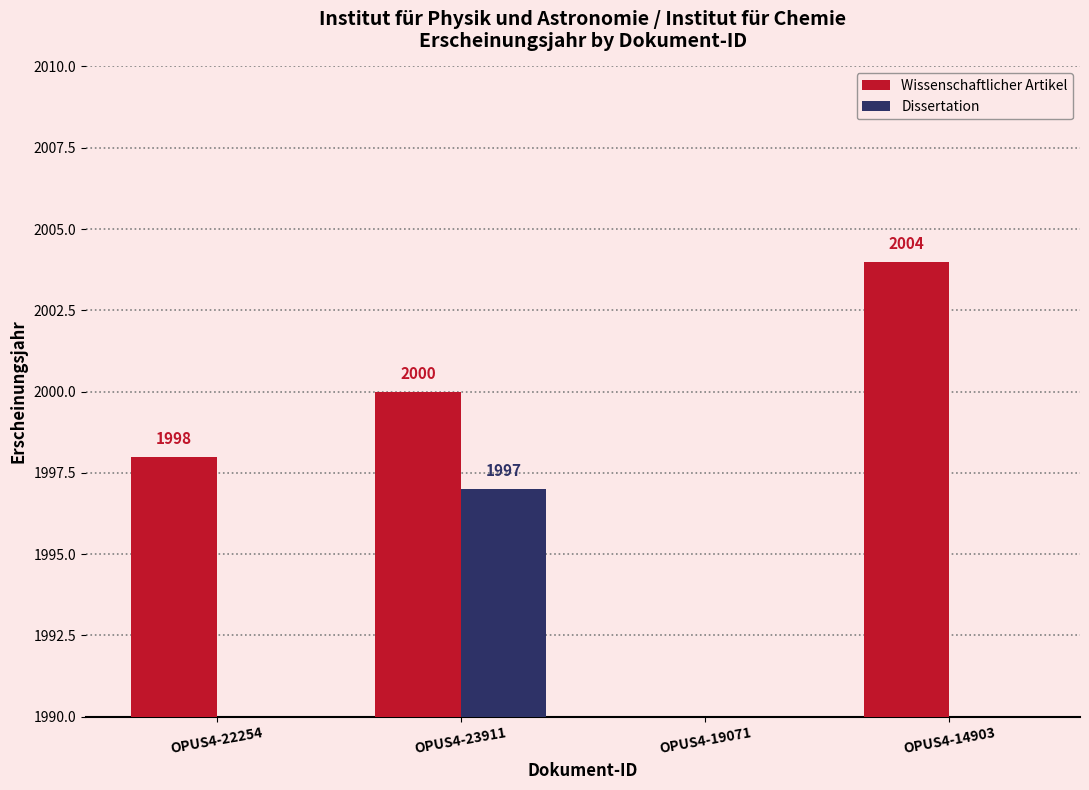

Which series changed the most between OPUS4-23911 and OPUS4-14903?

Dissertation